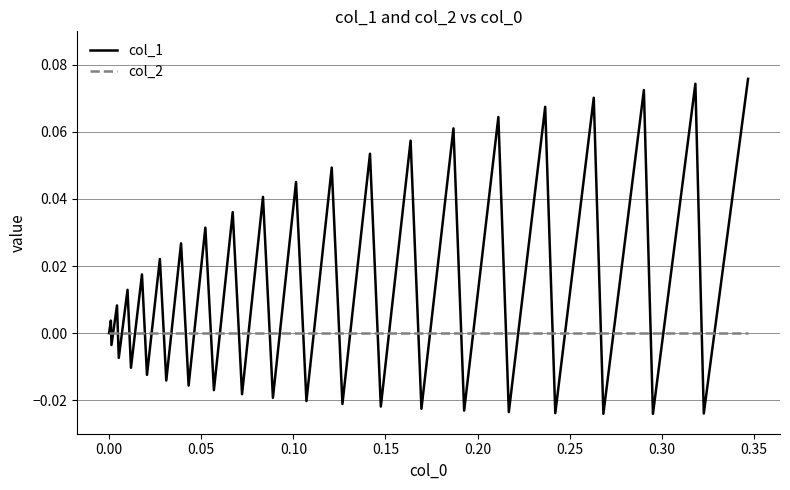

Which series has the largest total across all categories?

col_1